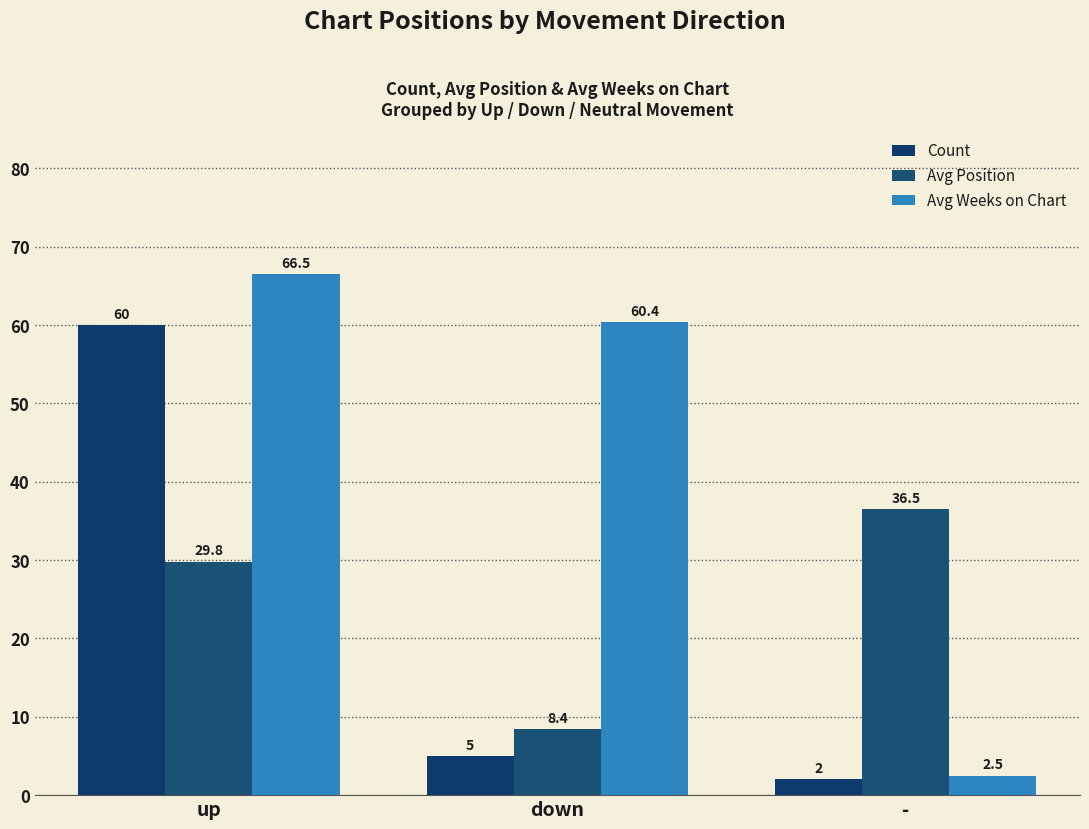

What is the total value across all series at -?

41.0